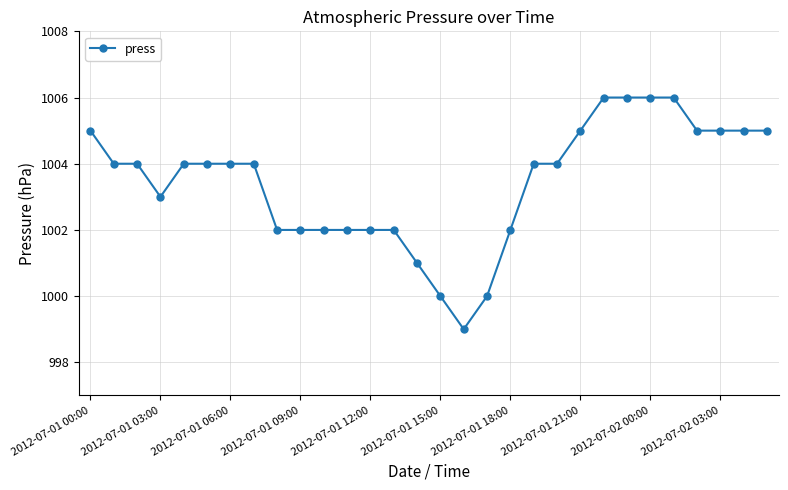

Reading left to right, list all the values displayed in this chart.

1005	1004	1004	1003	1004	1004	1004	1004	1002	1002	1002	1002	1002	1002	1001	1000	999	1000	1002	1004	1004	1005	1006	1006	1006	1006	1005	1005	1005	1005